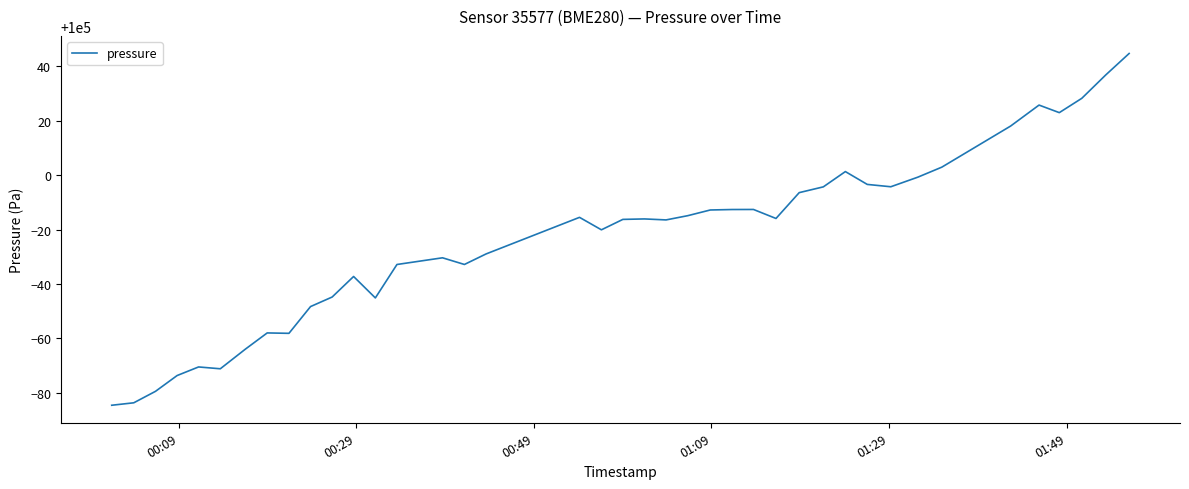

How many lines are shown in the chart?

1